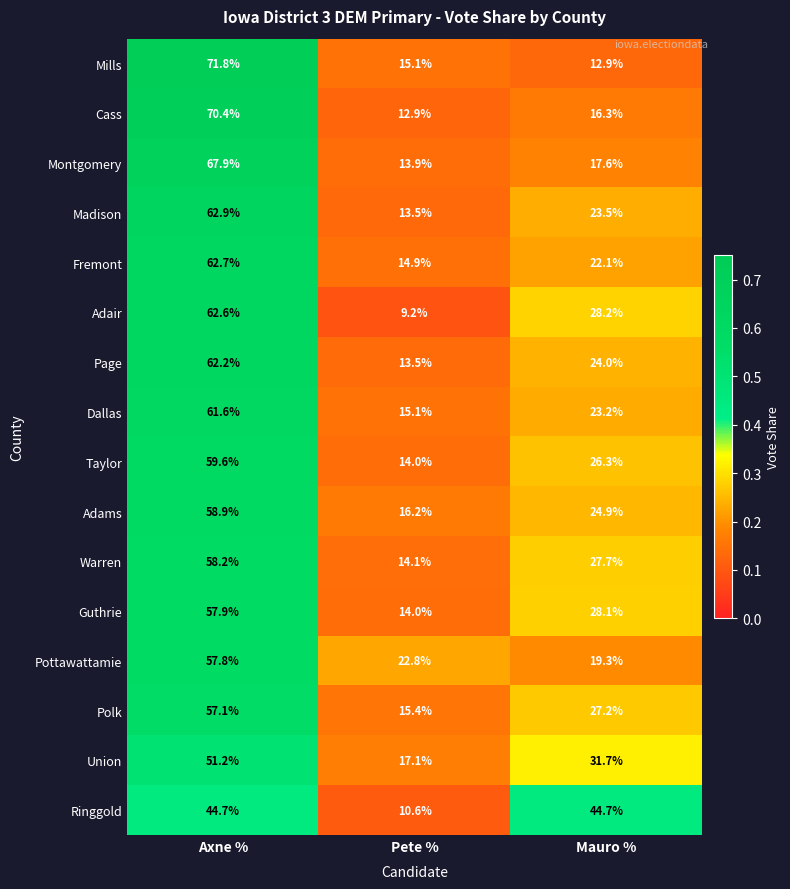

What is the difference between the highest and lowest values at Pete %?

13.6